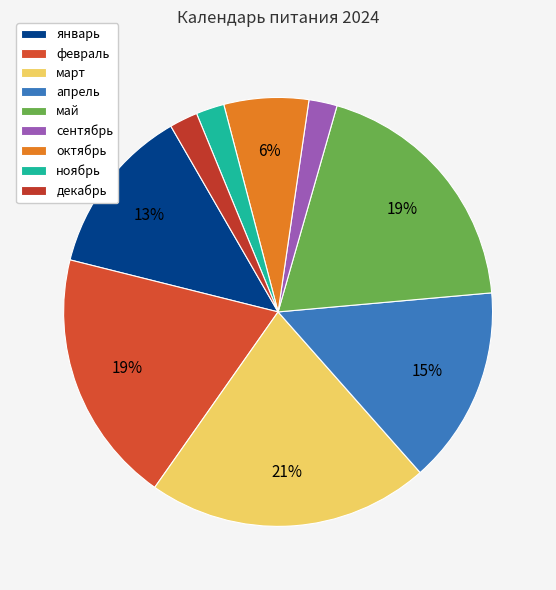

Which slice is the largest?

март